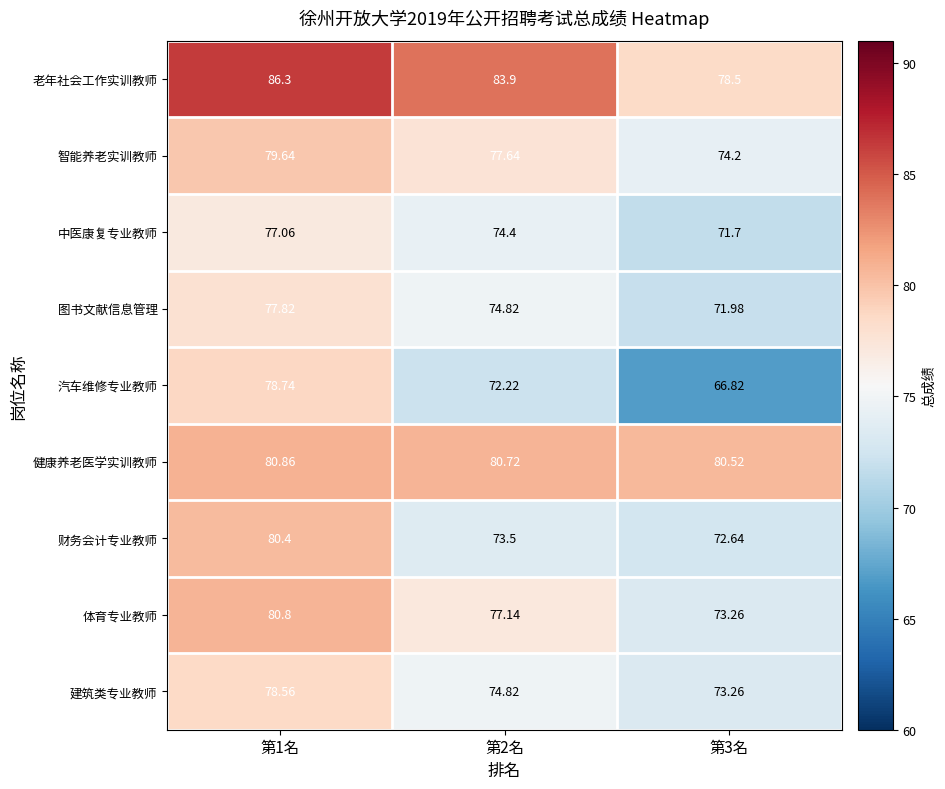

Rank the series at 第1名 from lowest to highest value.

中医康复专业教师, 图书文献信息管理, 建筑类专业教师, 汽车维修专业教师, 智能养老实训教师, 财务会计专业教师, 体育专业教师, 健康养老医学实训教师, 老年社会工作实训教师